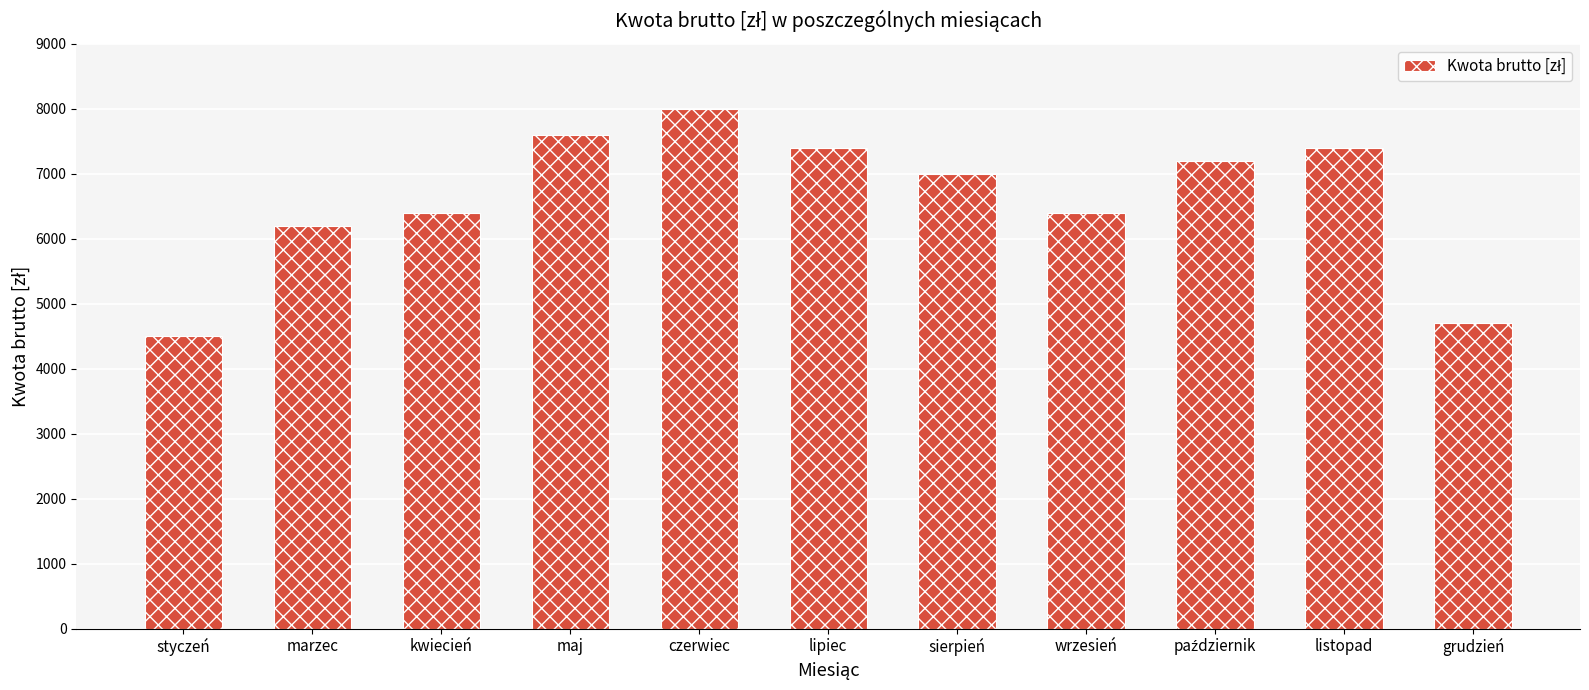

Does the chart contain any negative values?

No